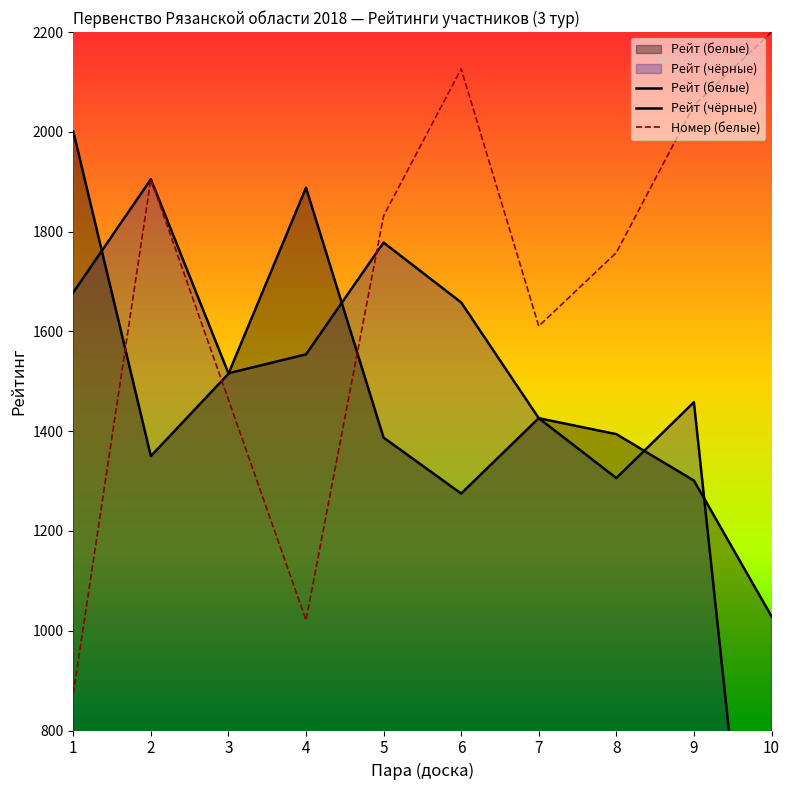

Between 4 and 2, which is larger?

4